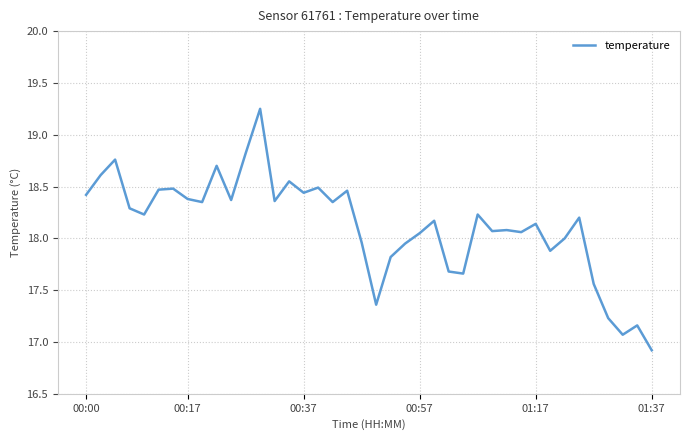

What is the minimum value shown in the chart?

16.9